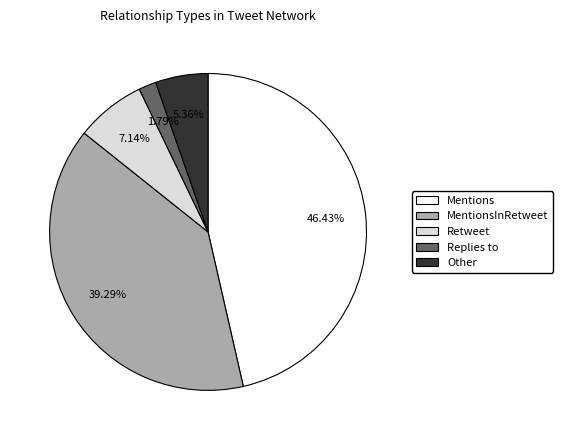

How much of the chart is everything except Mentions?

53.6%